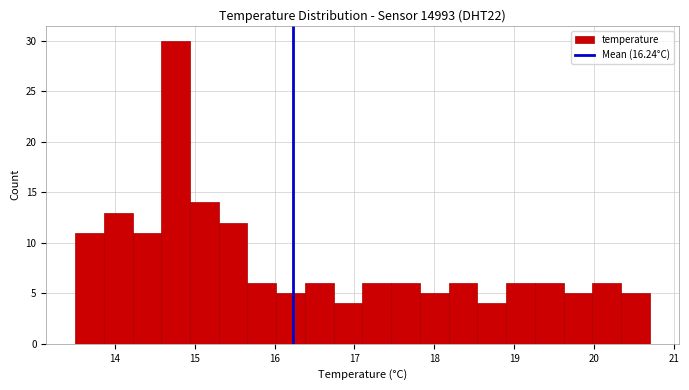

Read against the x-axis, roughly where is the centre of the tallest bar?

14.8